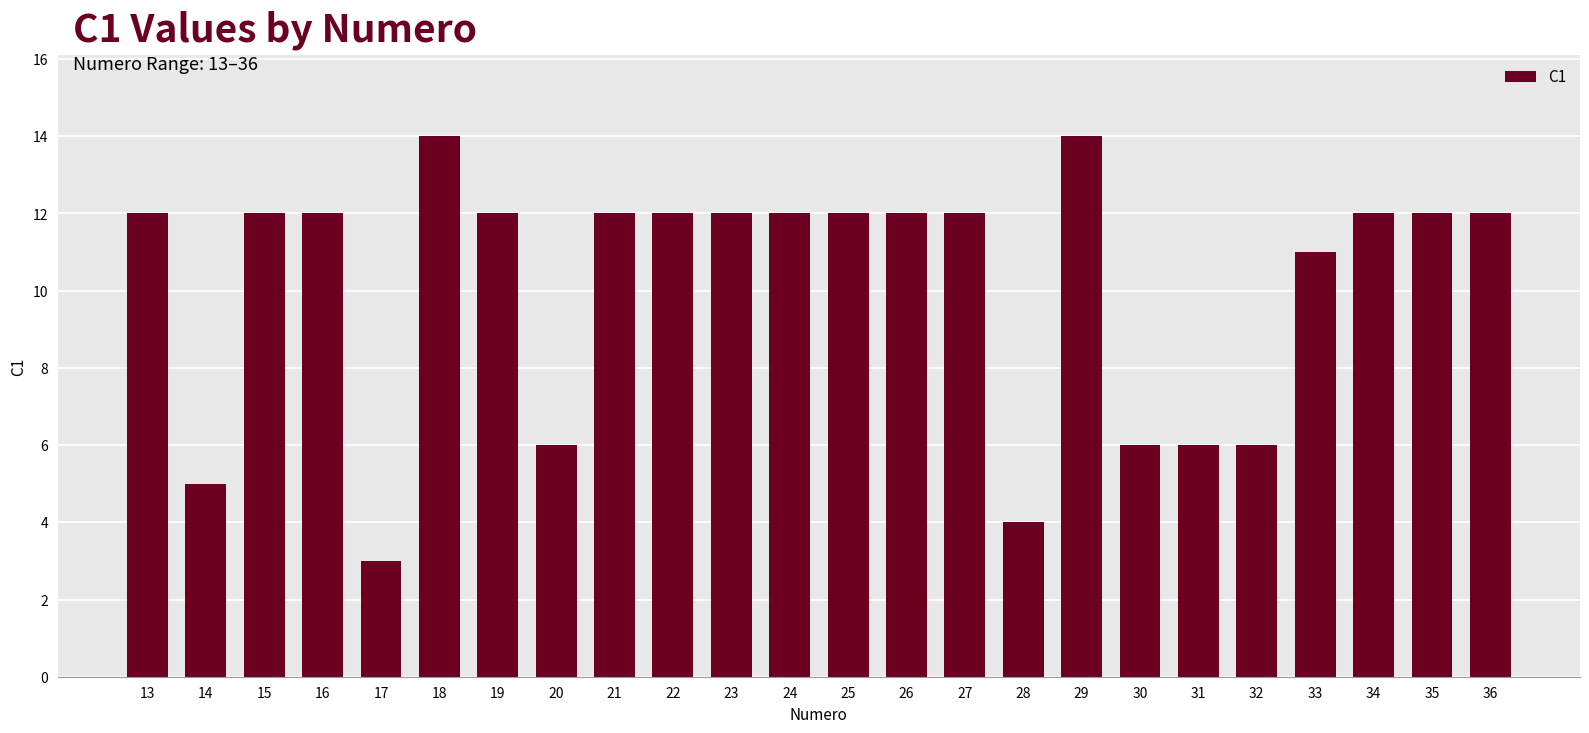

What is the value of the 19th bar from the left?

6